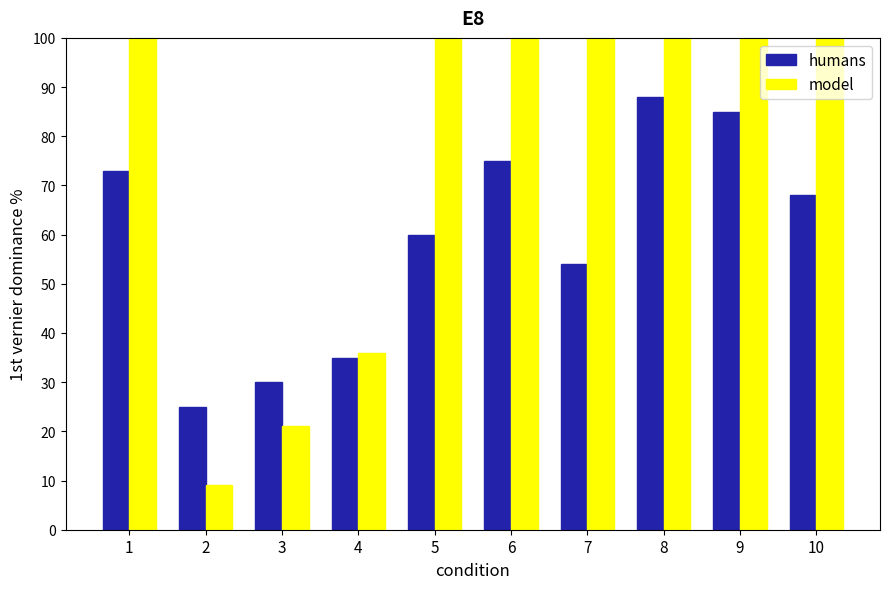

Reading left to right, list all the values displayed in this chart.

humans: 73	25	30	35	60	75	54	88	85	68
model: 100	9	21	36	100	100	100	100	100	100